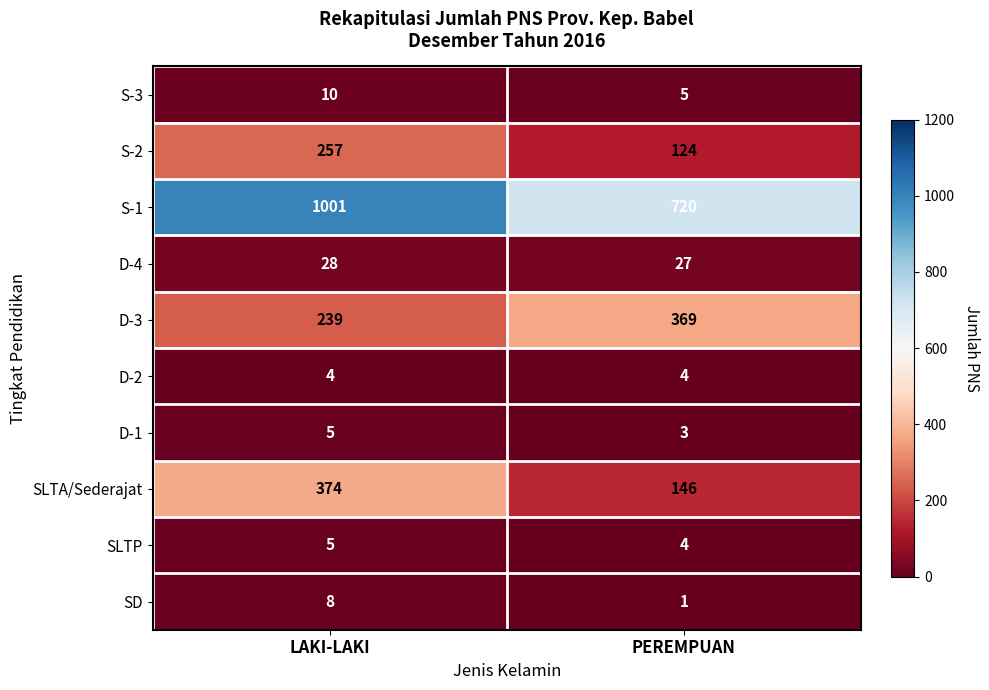

The S-1 series shows 1389 at LAKI-LAKI. True or false?

False